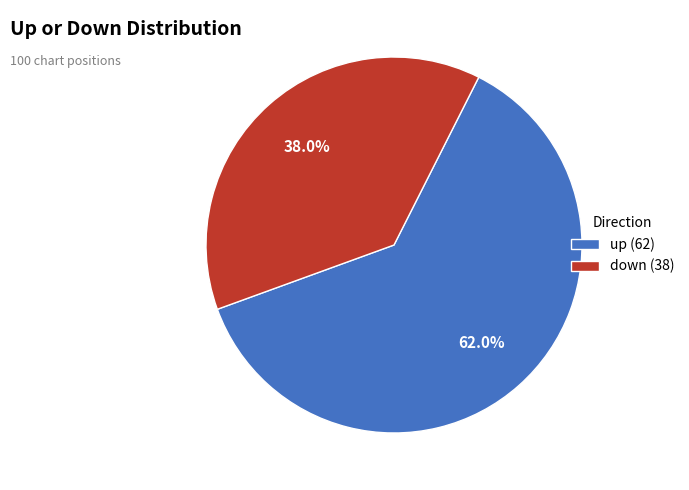

Which has a higher value, up or down?

up